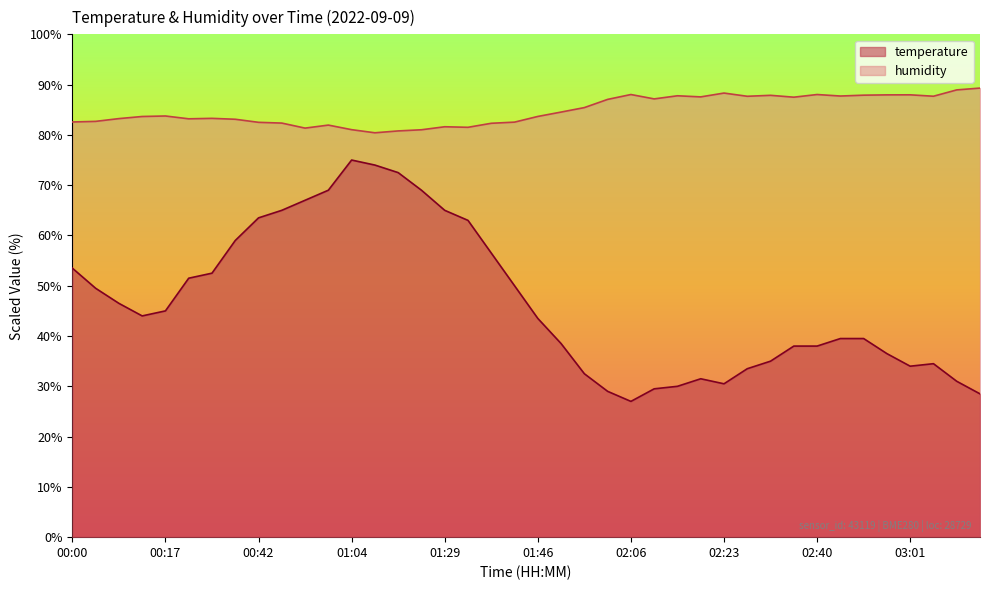

At how many categories does at least one series exceed 82?

32